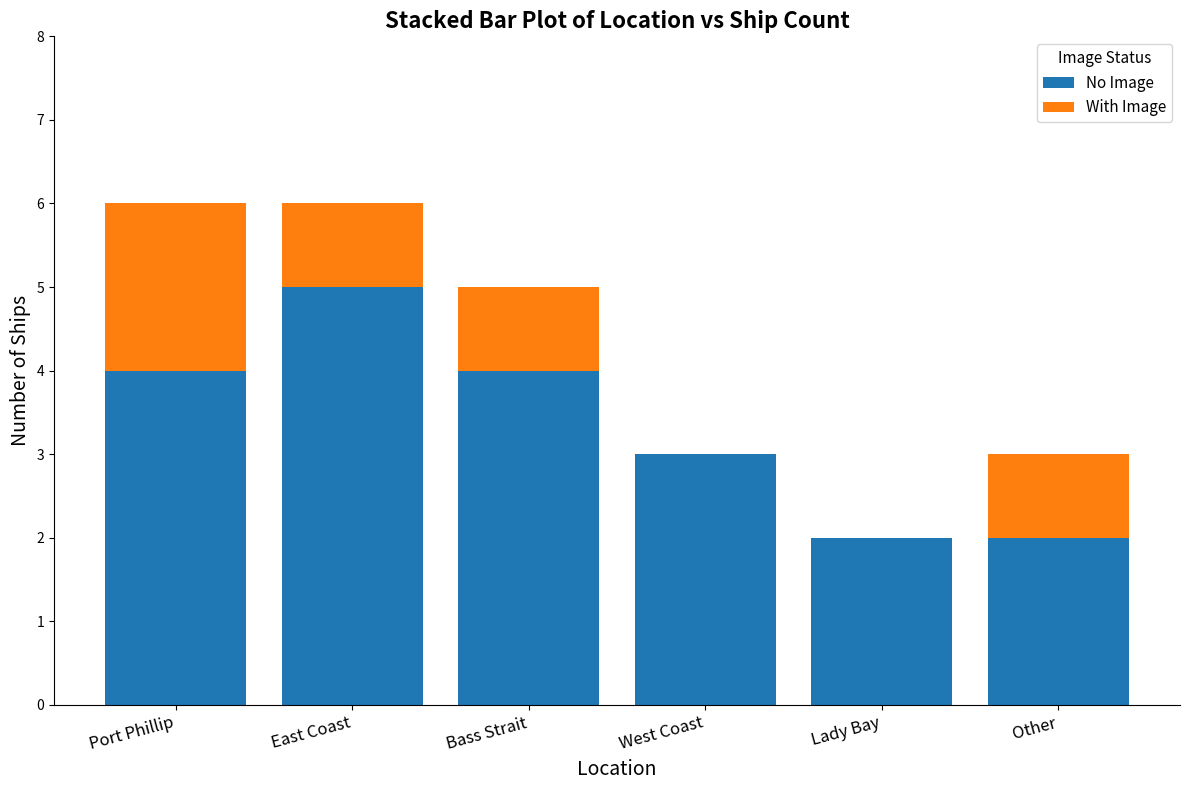

What is the total value across all series at Other?

3